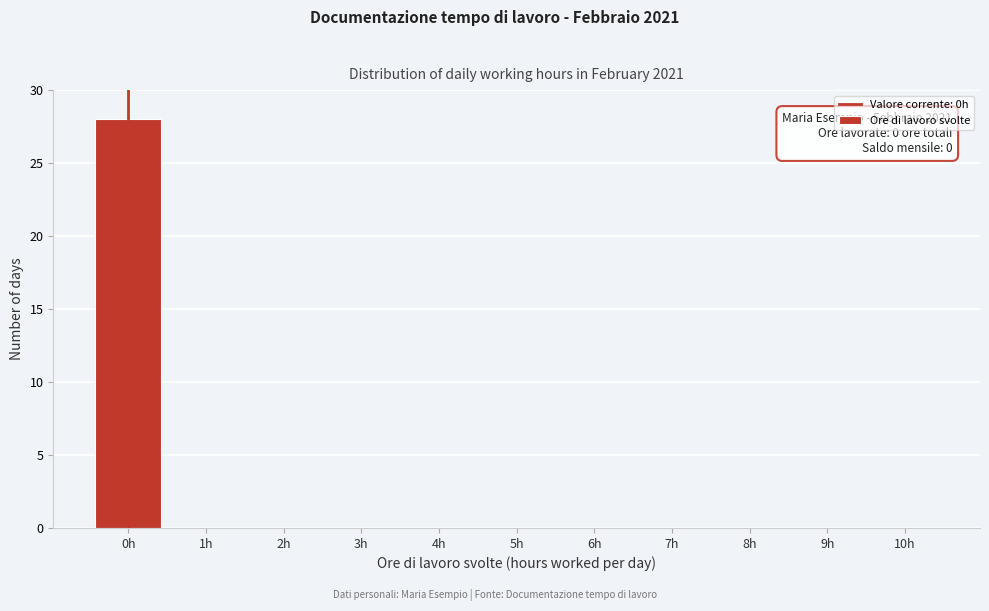

Reading left to right, list all the values displayed in this chart.

0h=28	1h=0	2h=0	3h=0	4h=0	5h=0	6h=0	7h=0	8h=0	9h=0	10h=0